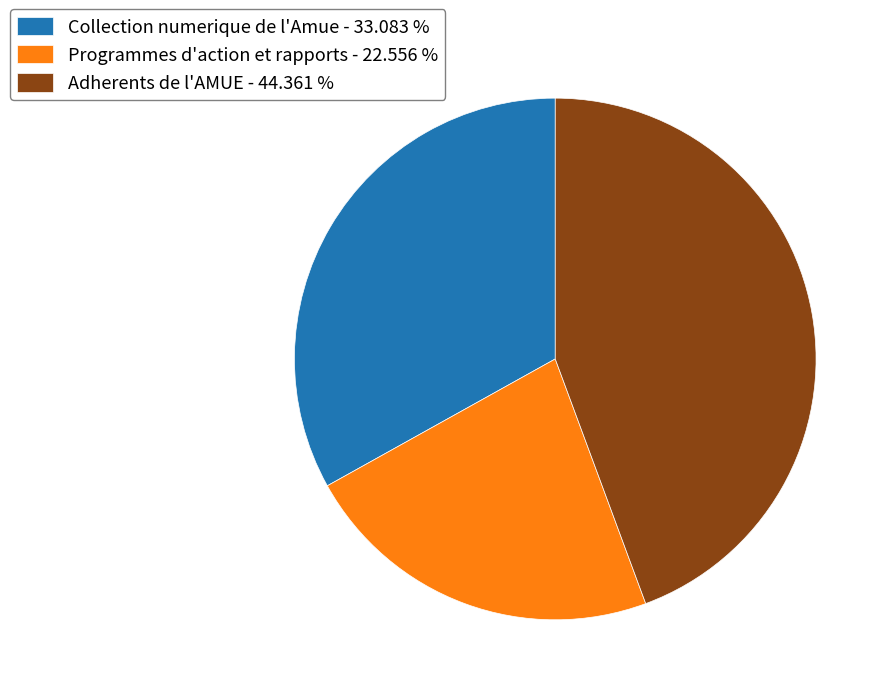

Does Programmes d'action et rapports represent more than half of the total?

No